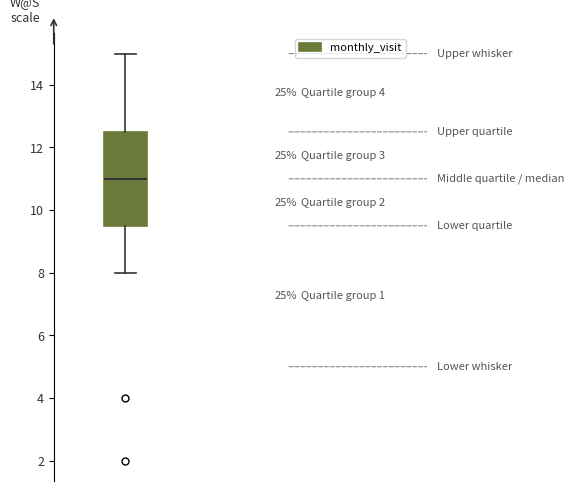

Transcribe this box plot: give where the median line is, the range the box spans, and where the two whiskers end, as read against the y-axis. The values are not printed on the chart, so give them approximately, as read against the axis.

median 11.0, box 9.6 to 12.6, whiskers 8.0 to 15.0